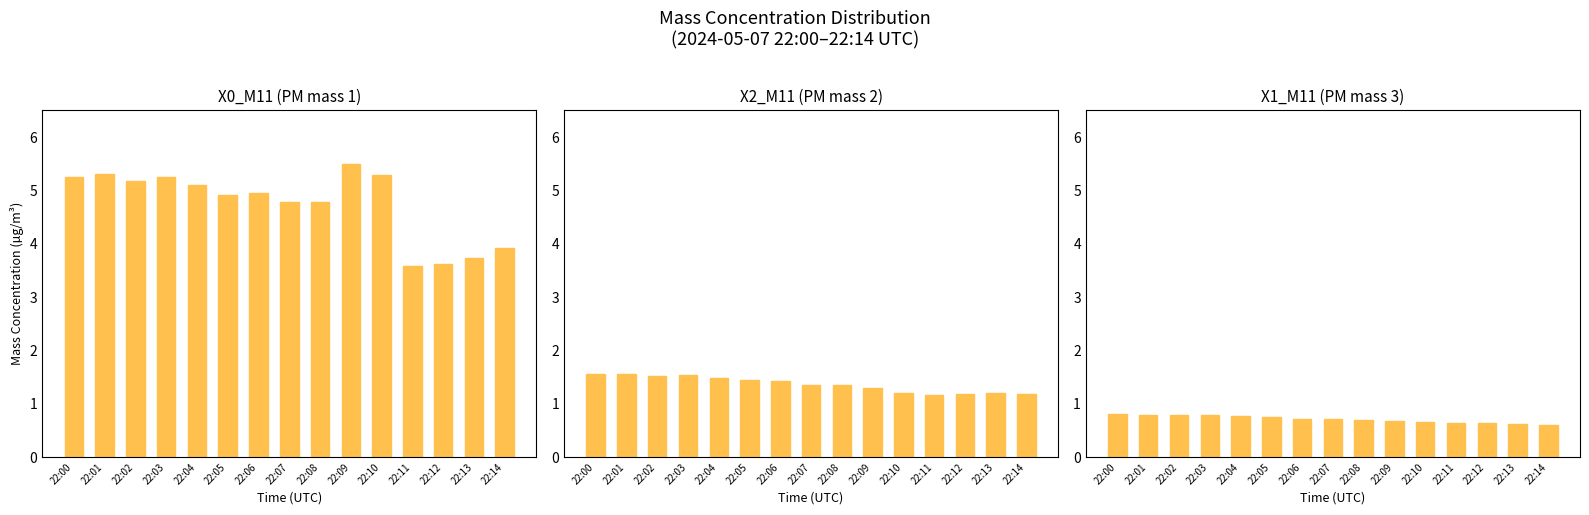

What is the difference between the X1_M11 (PM mass 3) values at 22:08 and 22:13?

0.1